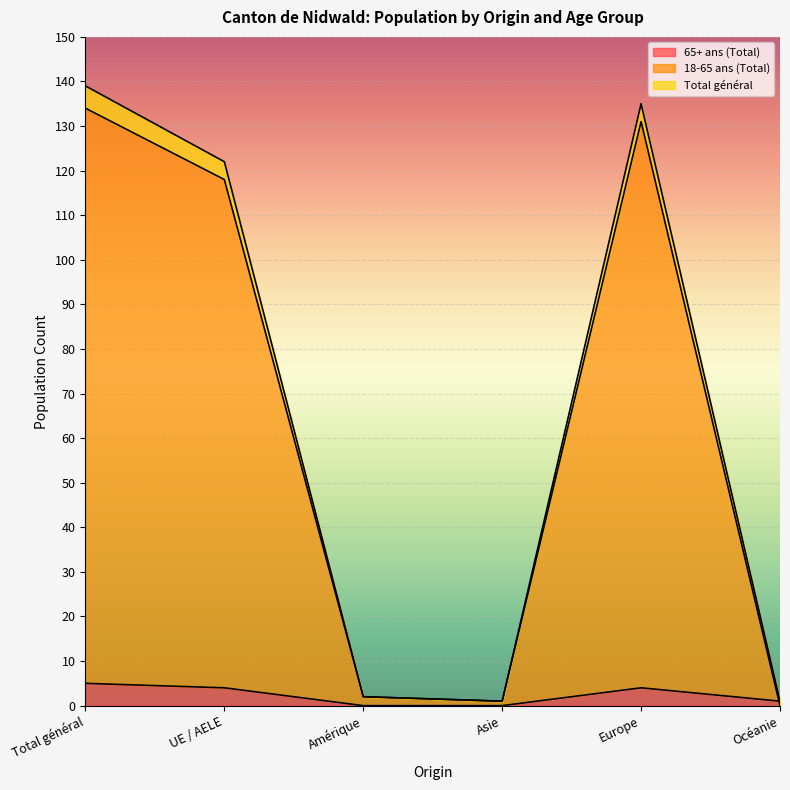

What position from the right is Asie?

3